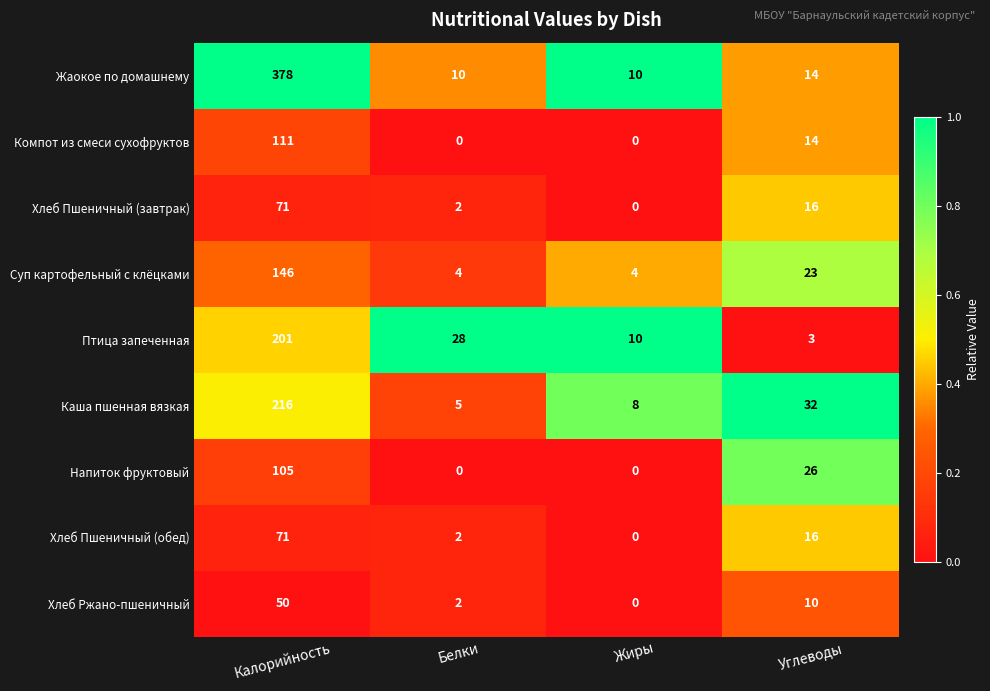

Is it true that Компот из смеси сухофруктов equals 111 at Калорийность?

True